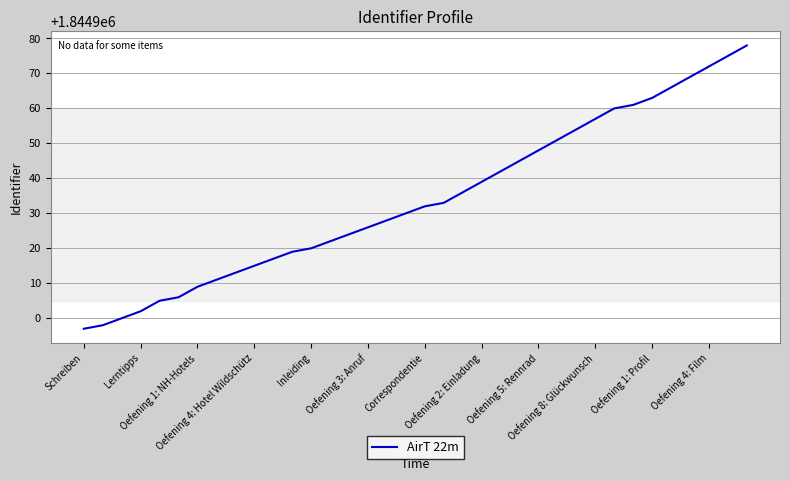

What is the smallest value displayed?

1844897